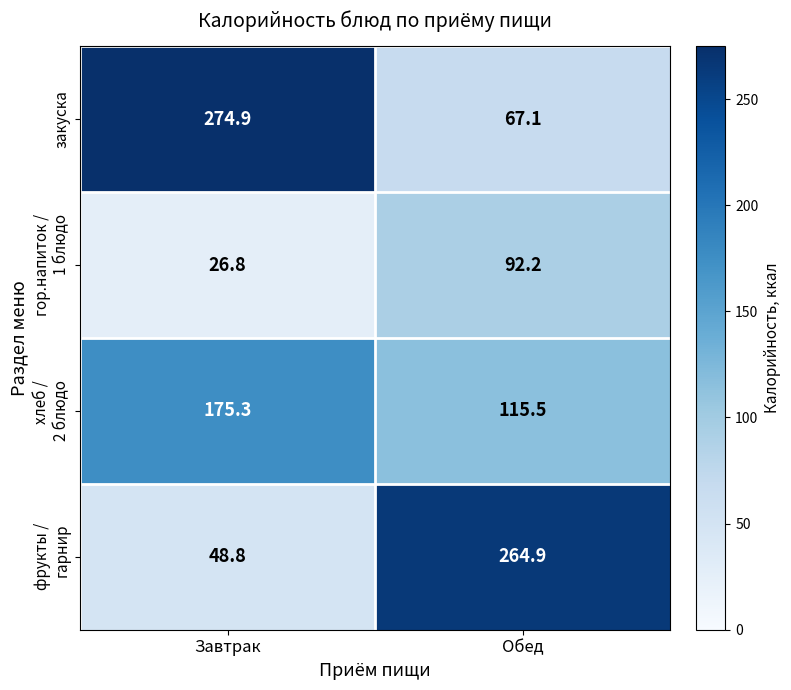

What is the approximate value of закуска at Завтрак?

274.9